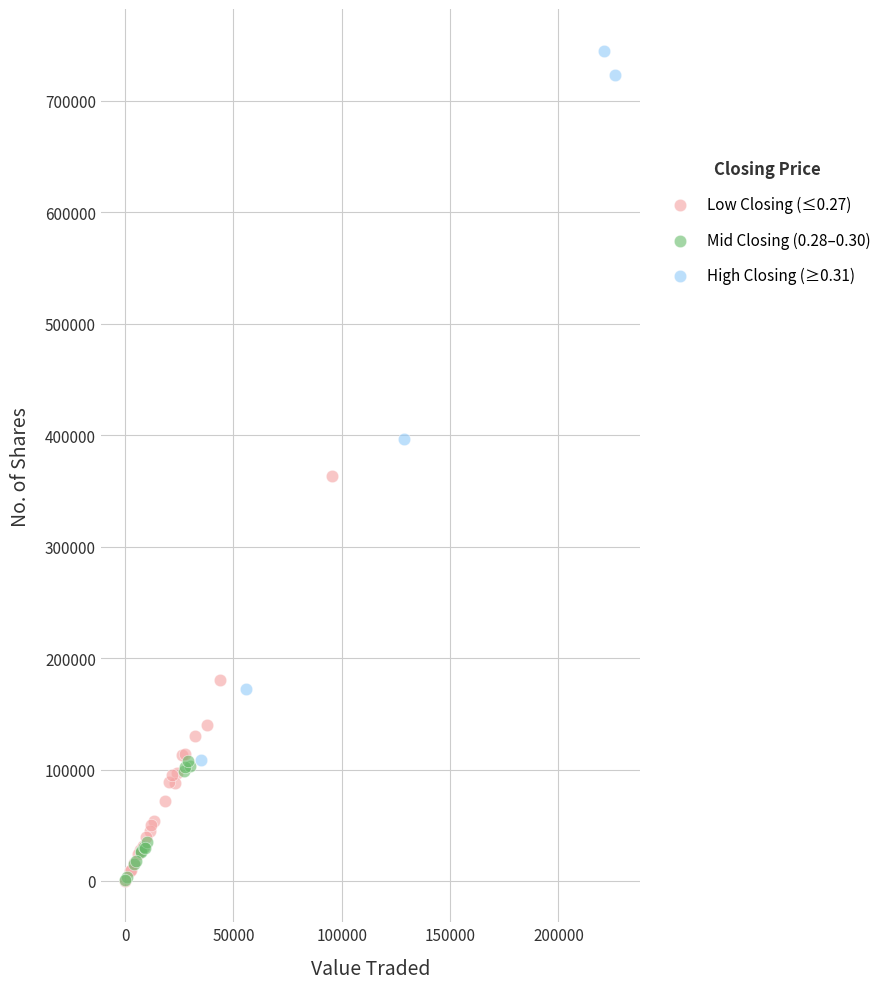

Which series has the widest spread of Y values?

High Closing (≥0.31)